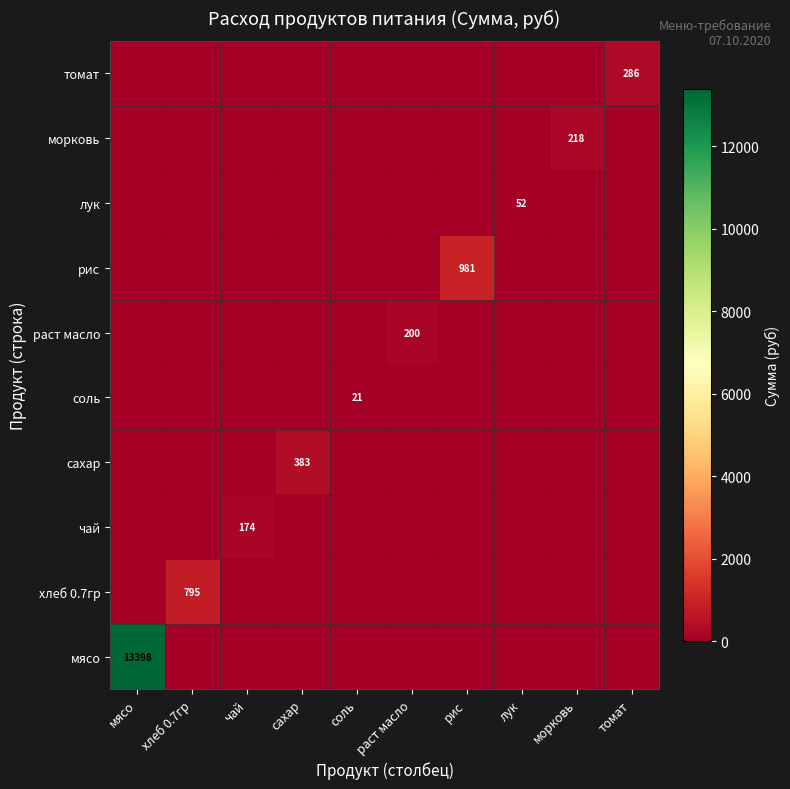

True or false: соль has a value of 21 at соль.

True